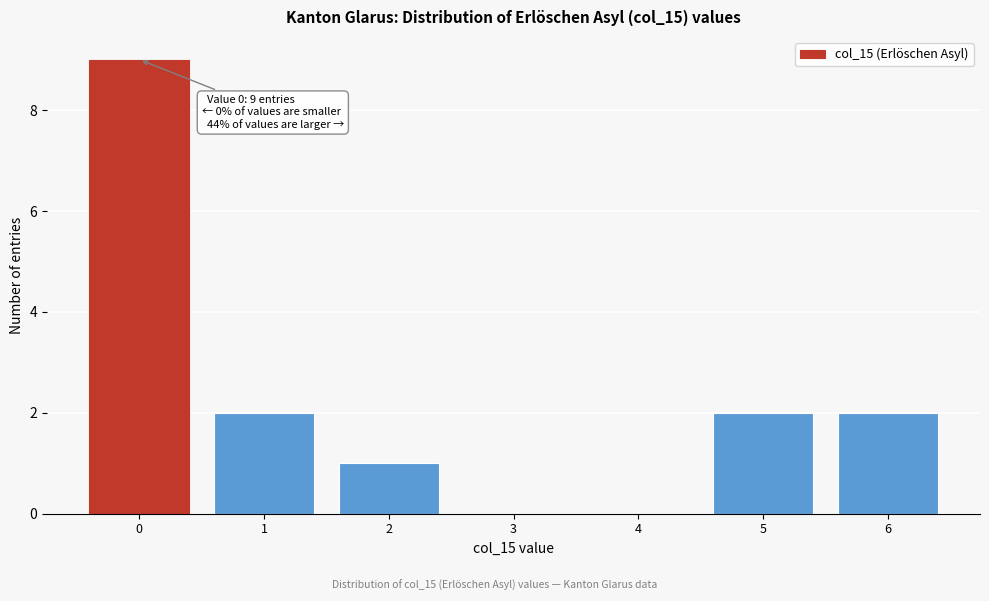

Which range on the x-axis has the tallest bar?

-0.5 to 0.5